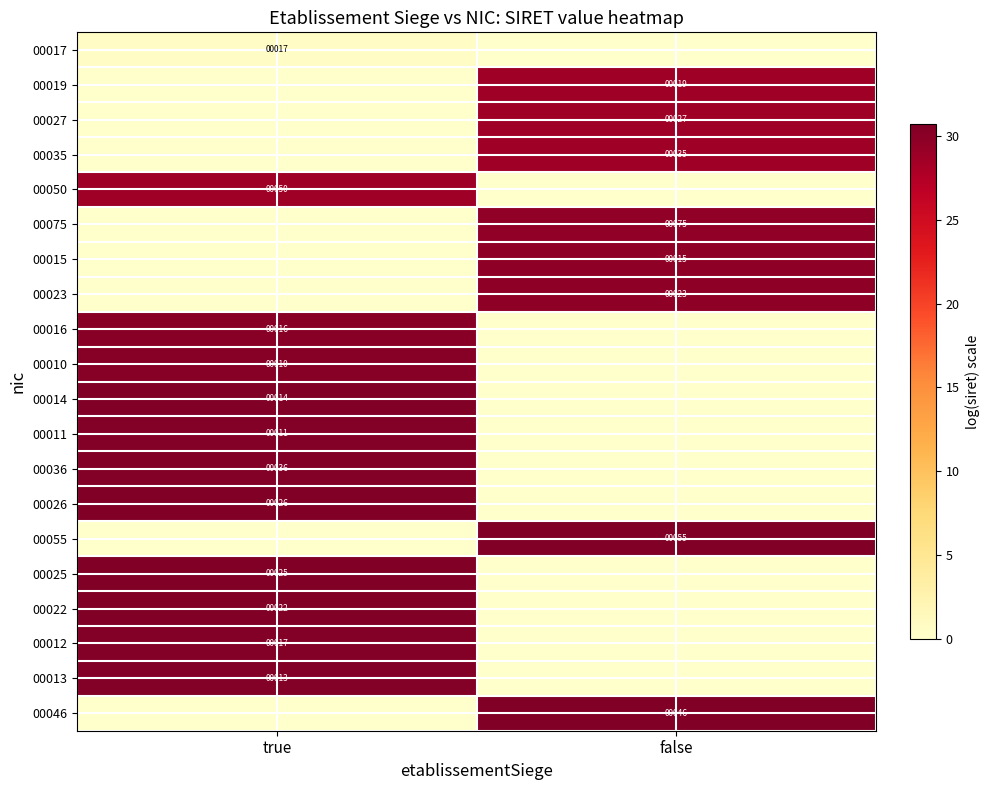

The value of 00026 at true is 26. True or false?

True